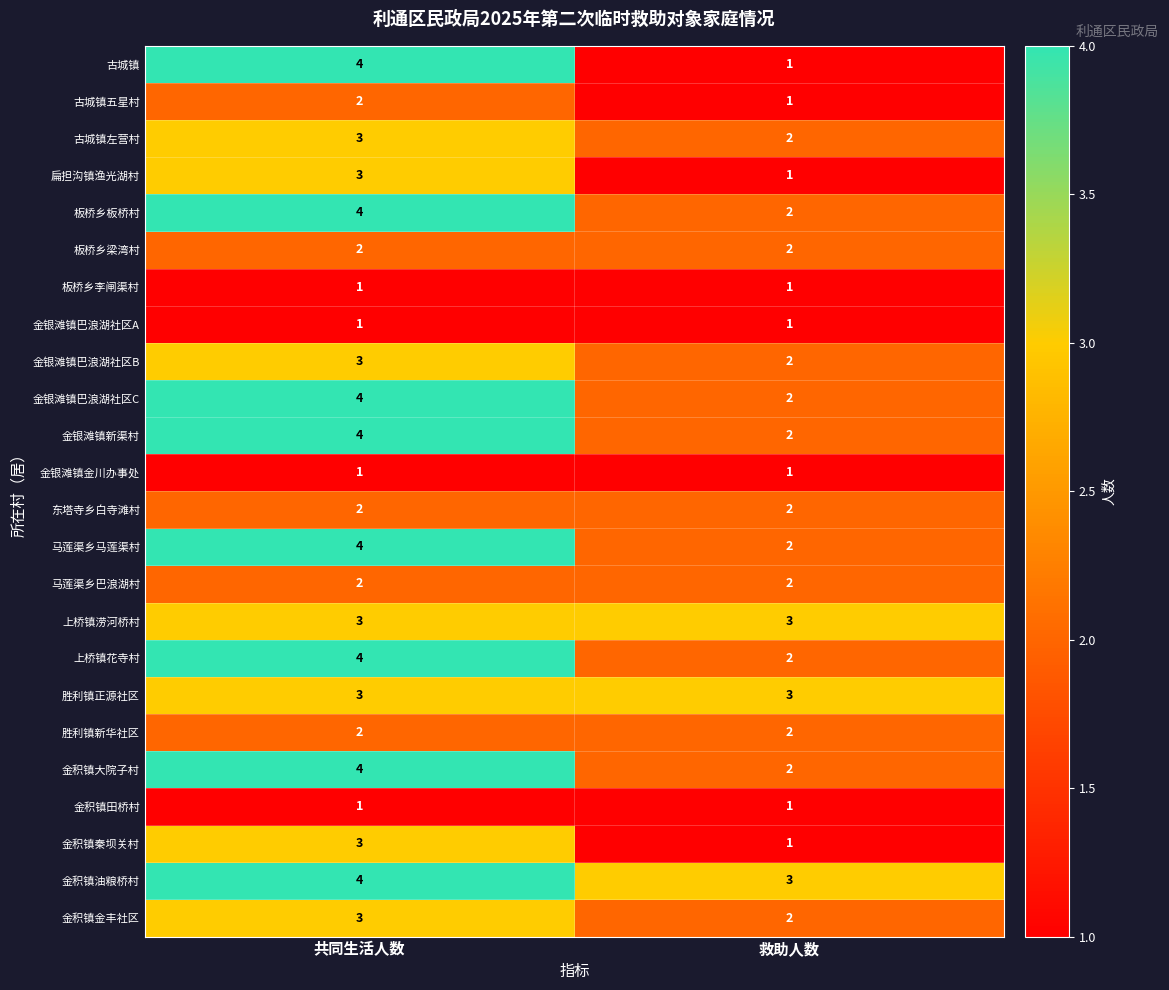

Which series has the largest total across all categories?

金积镇油粮桥村